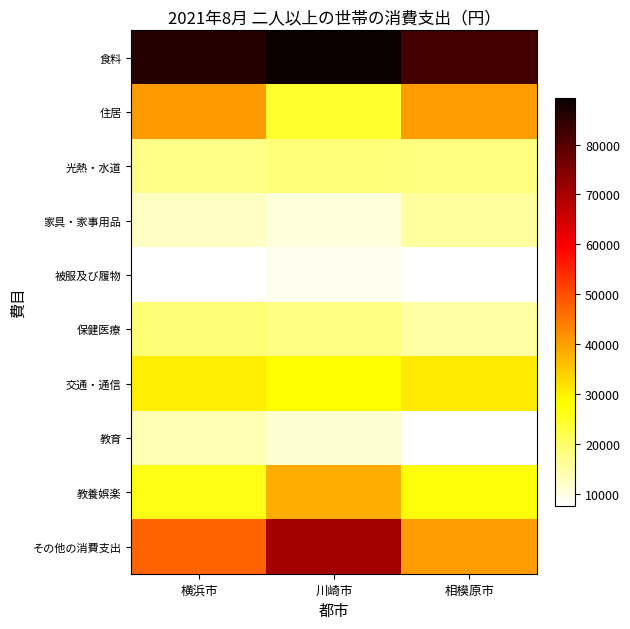

How many series are shown in this chart?

10